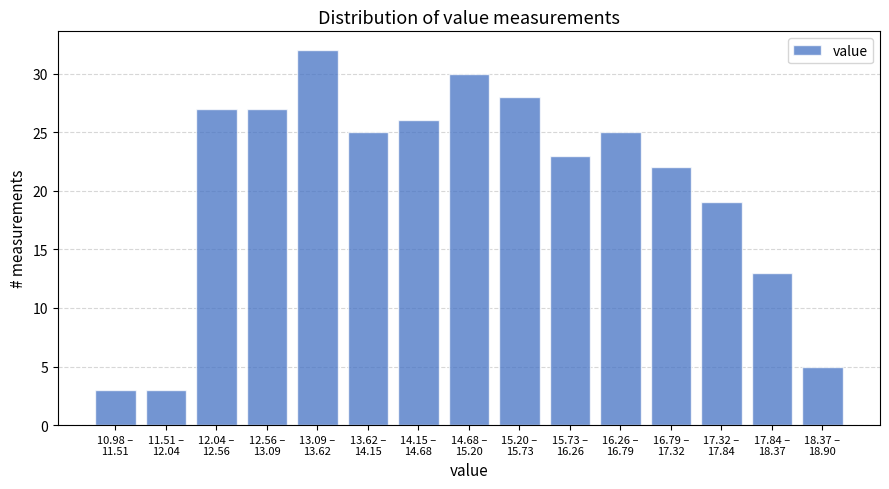

Reading left to right, transcribe all the data shown in this chart.

3	3	27	27	32	25	26	30	28	23	25	22	19	13	5